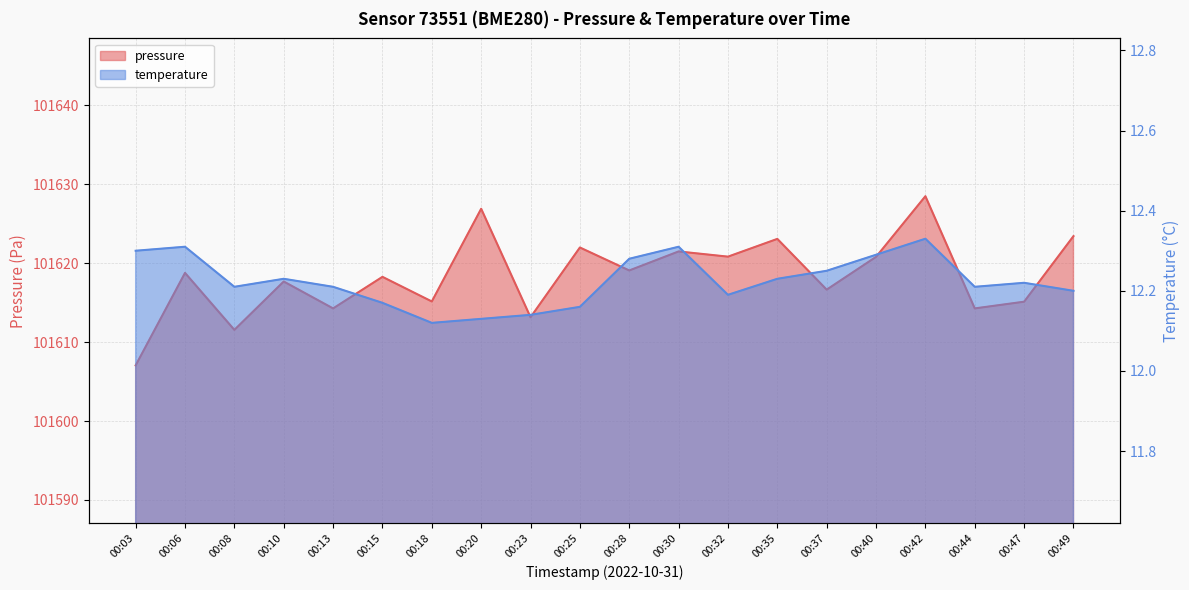

List the labels in order of temperature value, largest first.

00:42, 00:06, 00:30, 00:03, 00:40, 00:28, 00:37, 00:10, 00:35, 00:47, 00:08, 00:13, 00:44, 00:49, 00:32, 00:15, 00:25, 00:23, 00:20, 00:18